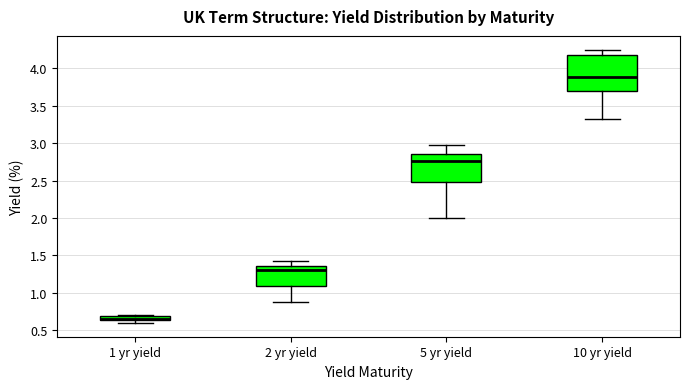

Which box's median line is the lowest?

1 yr yield